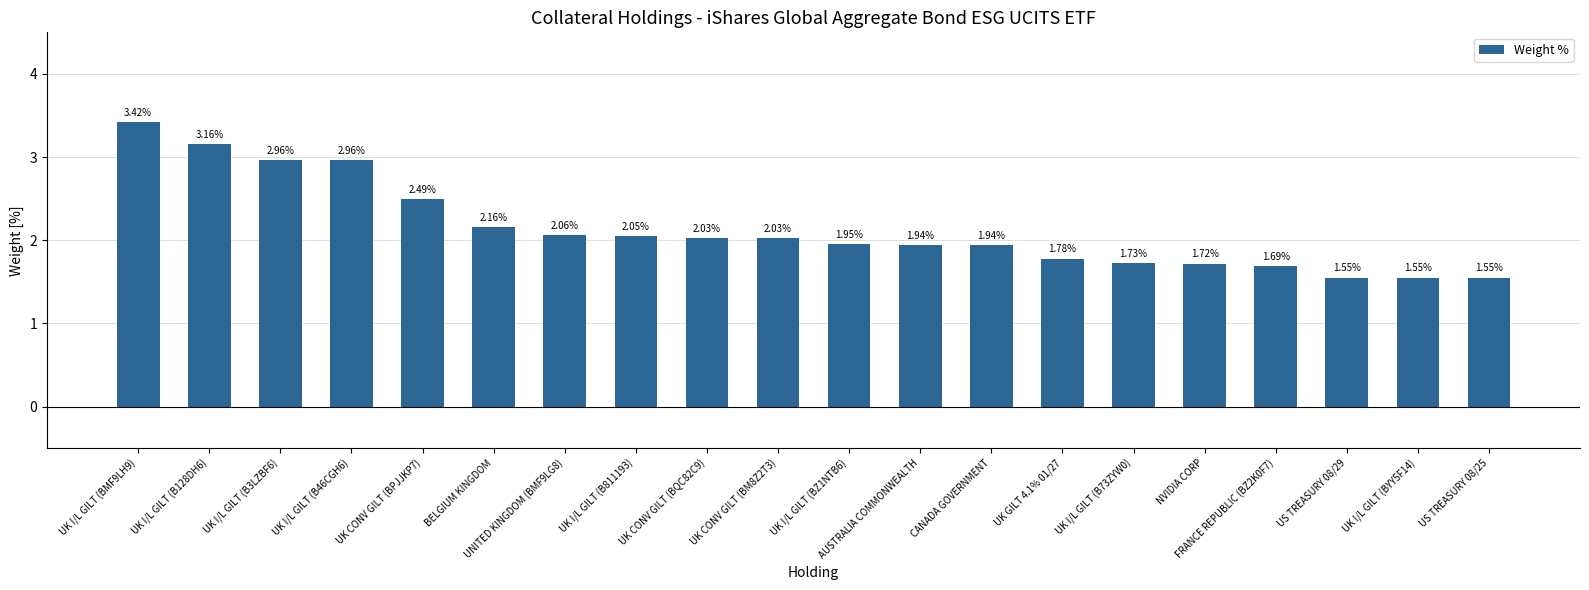

What is the sum of all values?

42.7